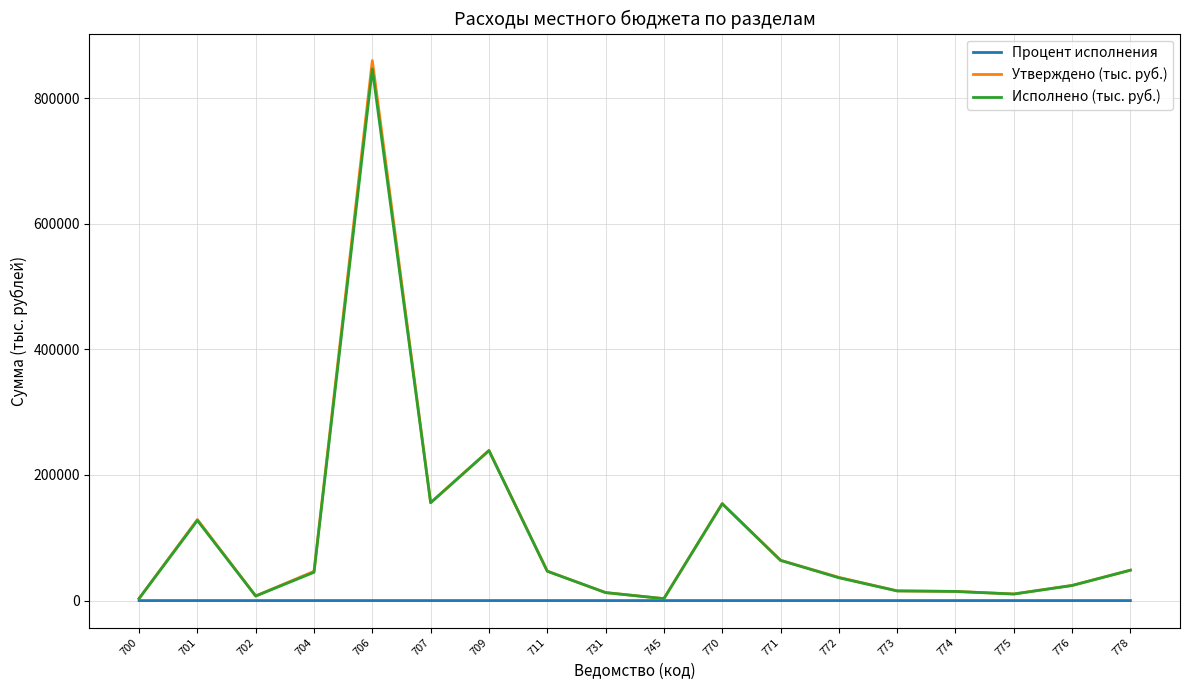

Which series has the largest range (max minus min)?

Утверждено (тыс. руб.)